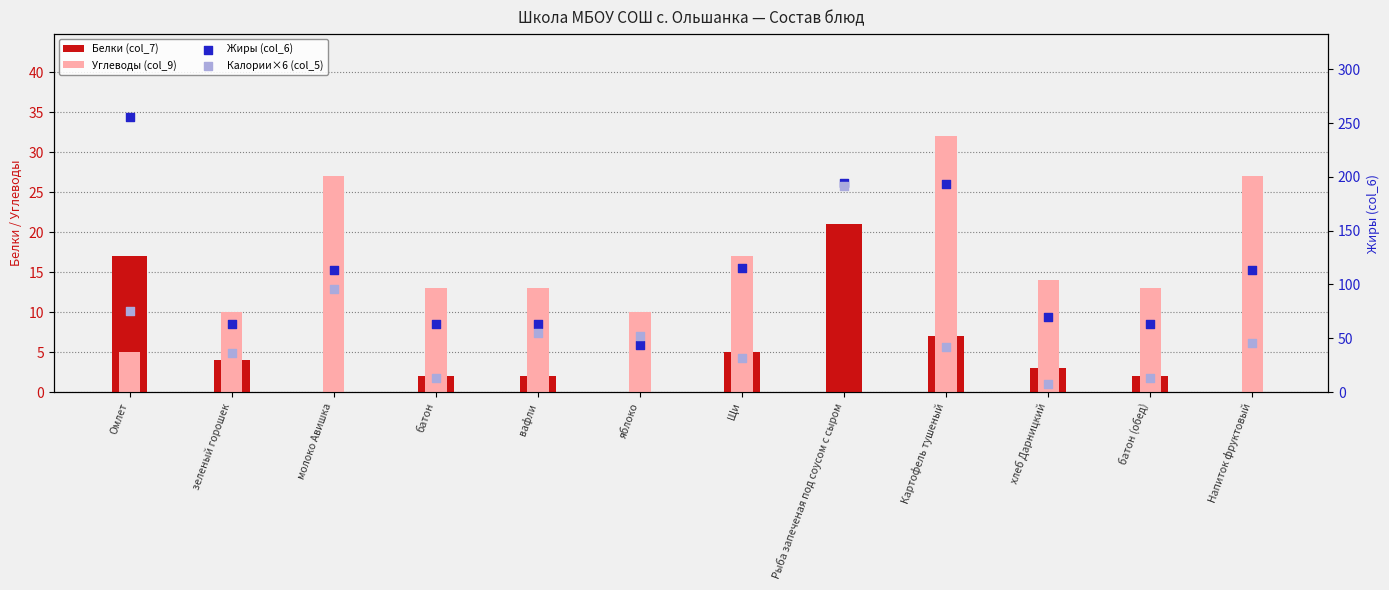

At which category is the sum across all series the highest?

Рыба запеченая под соусом с сыром